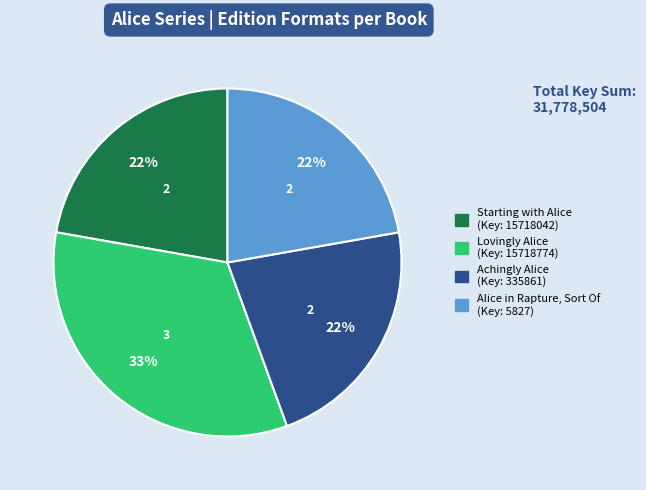

To the nearest percent, what is the difference between the largest and smallest slice percentages?

11%